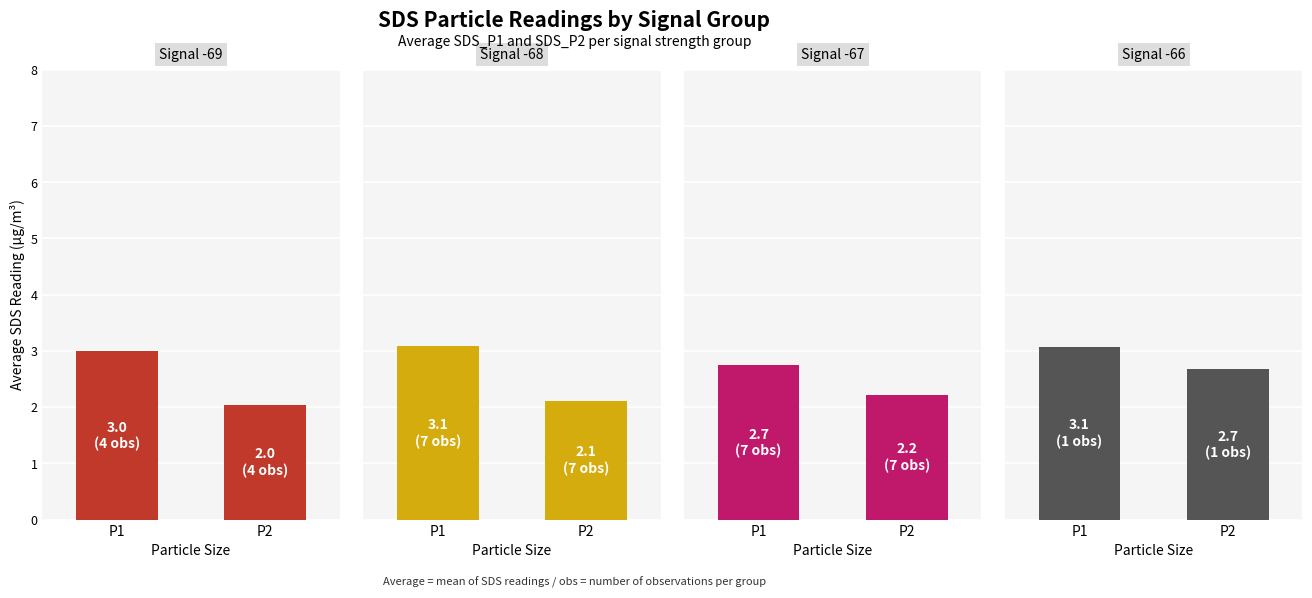

How many series are shown in this chart?

4